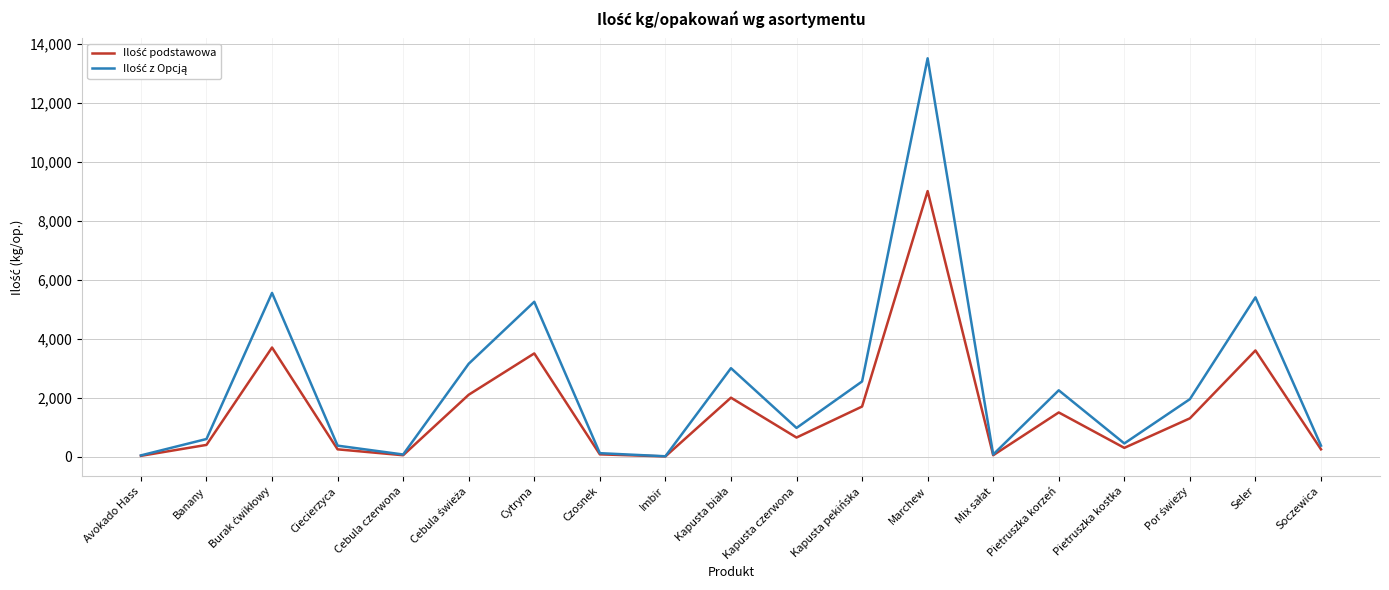

At which category is the sum across all series the highest?

Marchew